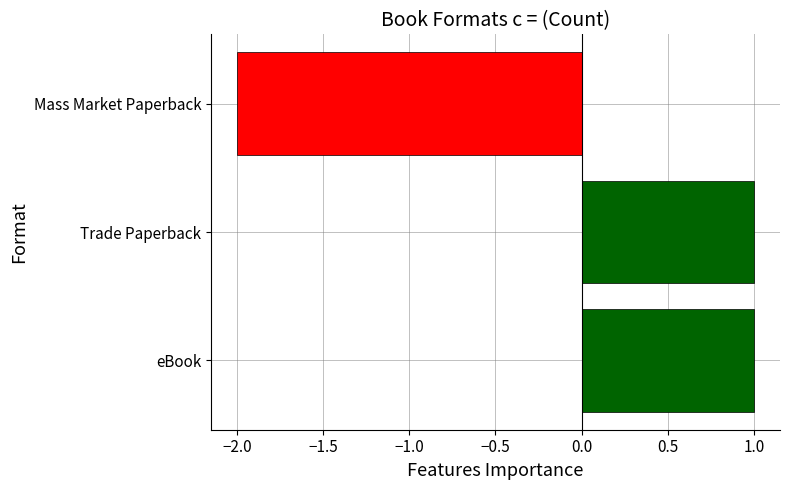

How many values are below 1?

1